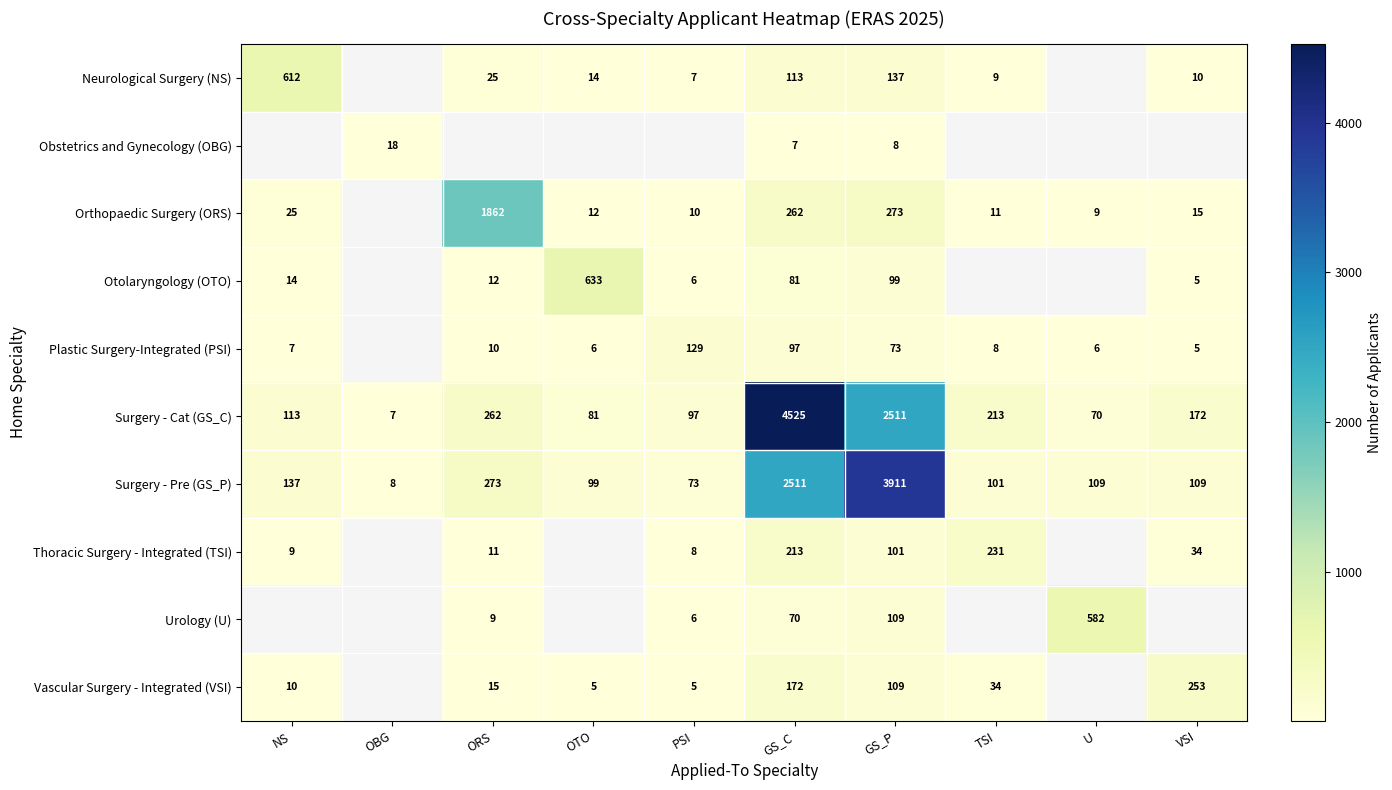

What is the difference between the highest and lowest values at GS_P?

3903